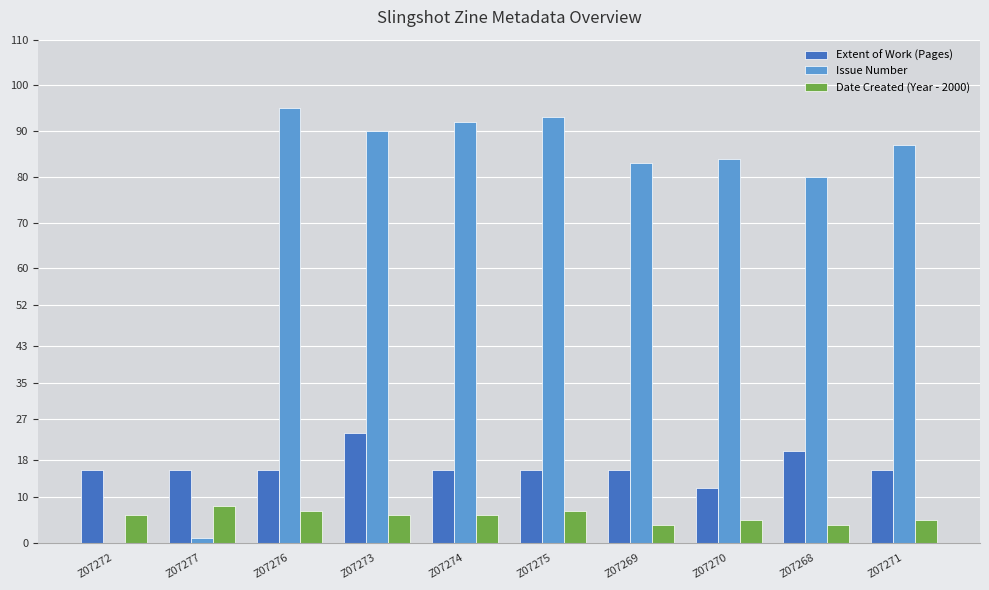

Which series has the largest range (max minus min)?

Issue Number